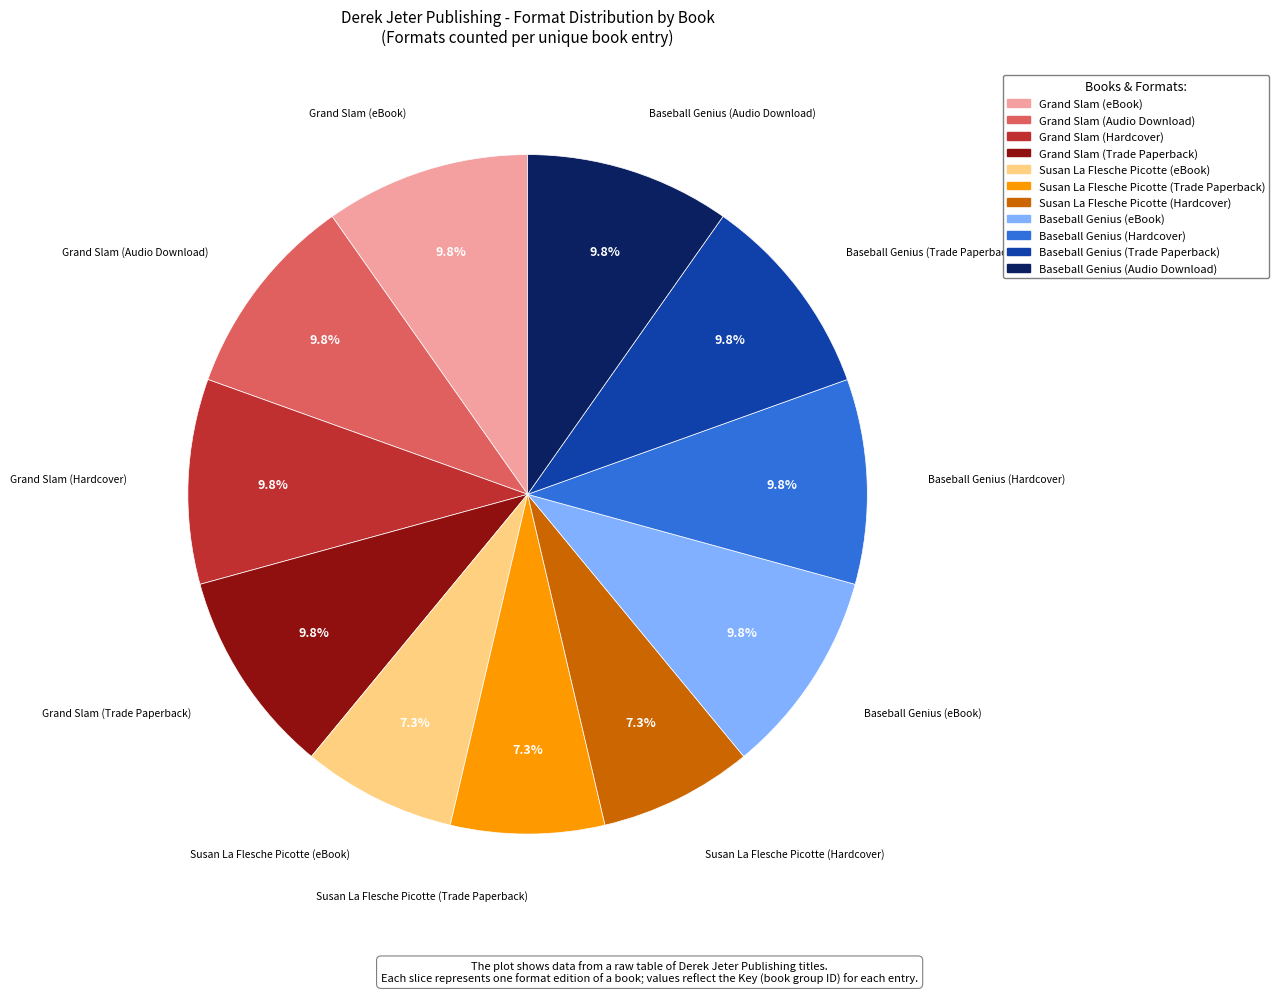

Does Baseball Genius (Hardcover) represent more than half of the total?

No